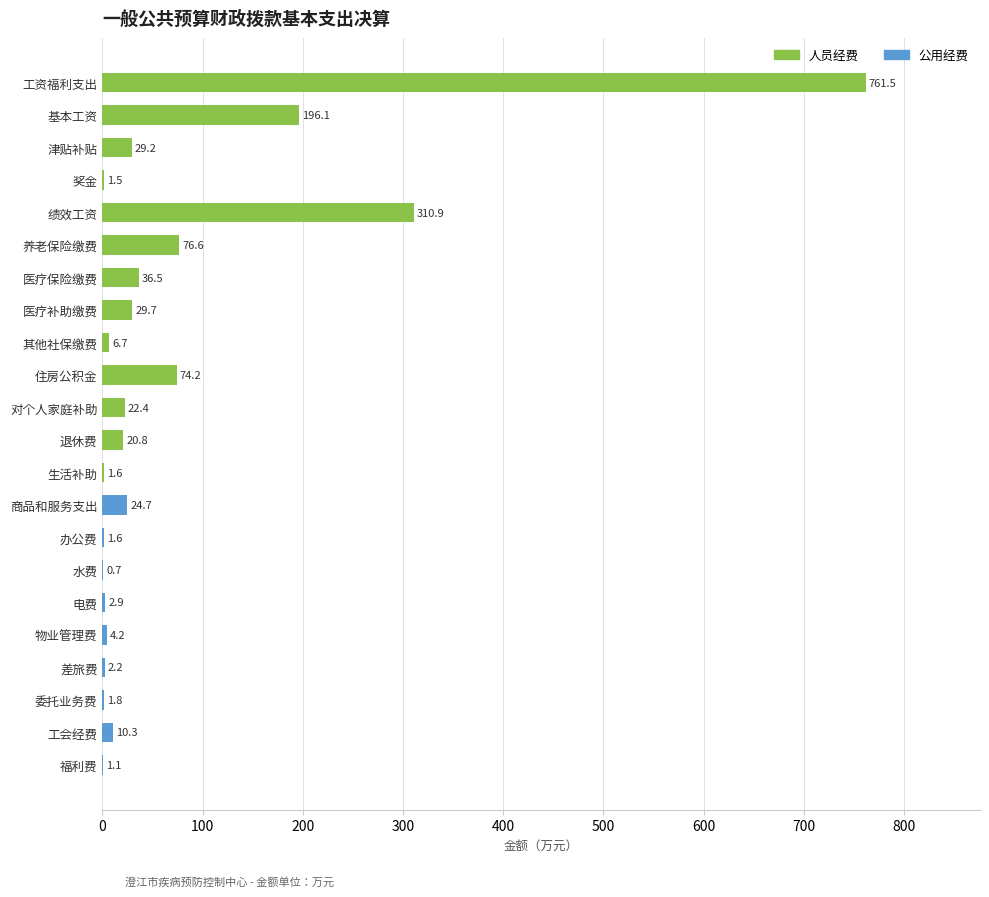

Reading left to right, what are all the values shown in this chart?

人员经费: 0.0	0.0	0.0	0.0	0.0	0.0	0.0	0.0	0.0	1.6	20.8	22.4	74.2	6.7	29.7	36.5	76.6	310.9	1.5	29.2	196.1	761.5
公用经费: 1.1	10.3	1.8	2.2	4.2	2.9	0.7	1.6	24.7	0.0	0.0	0.0	0.0	0.0	0.0	0.0	0.0	0.0	0.0	0.0	0.0	0.0